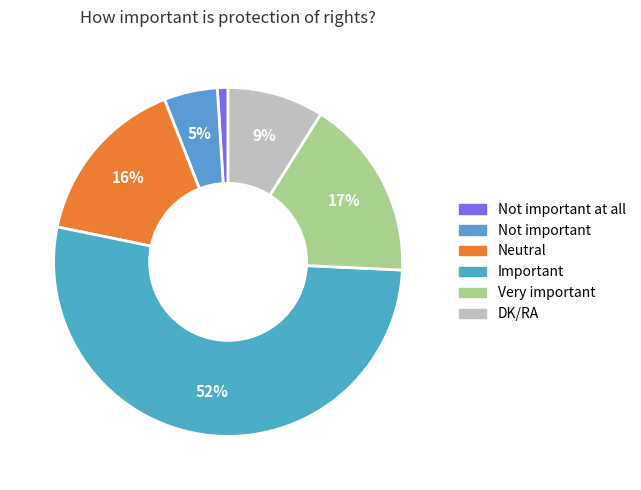

How many slices are in this pie chart?

6